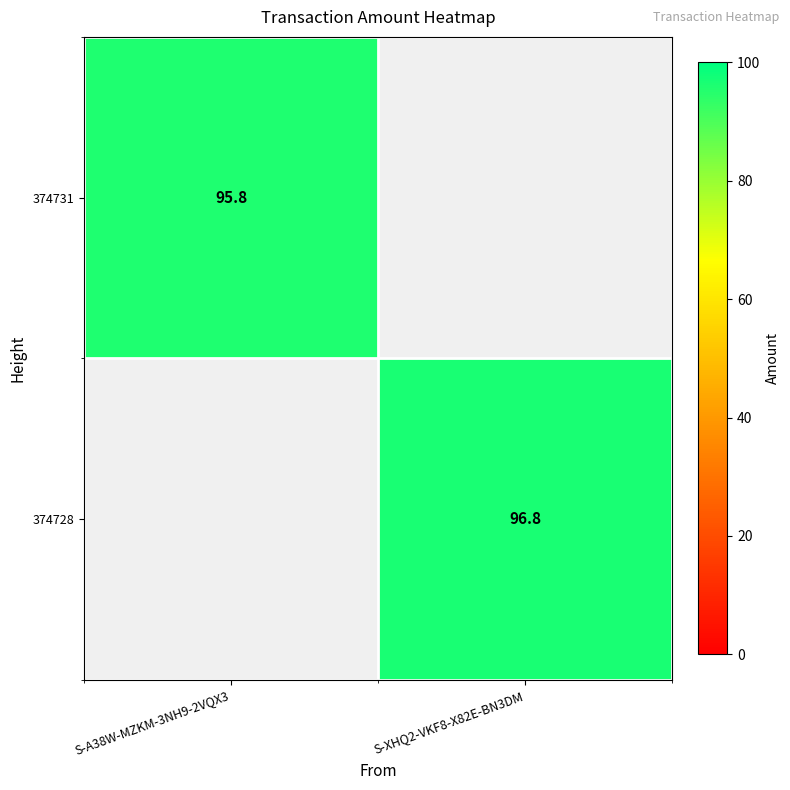

The value of 374731 at S-A38W-MZKM-3NH9-2VQX3 is 163.1. True or false?

False